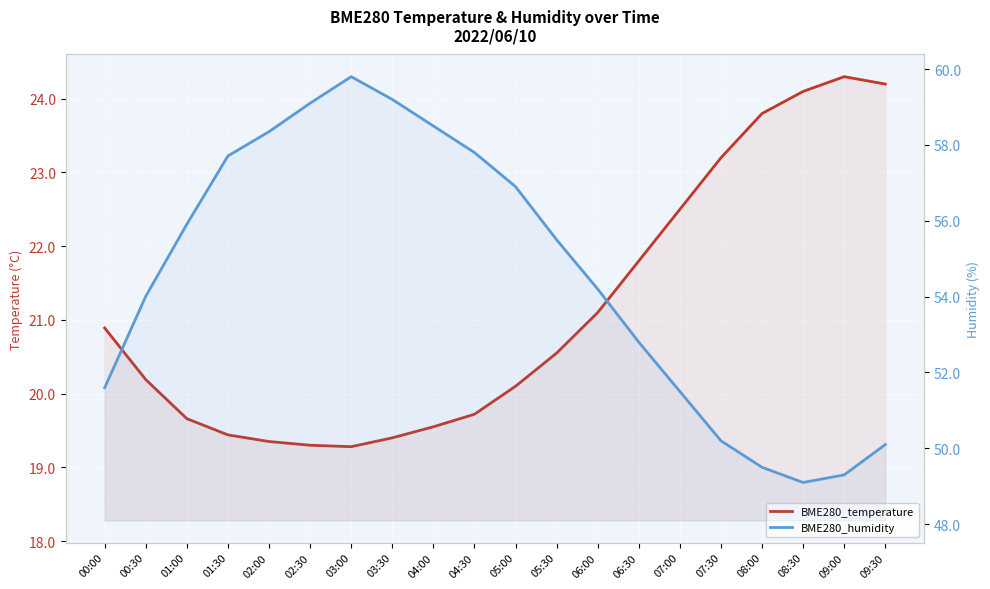

At how many categories does at least one series exceed 24?

20